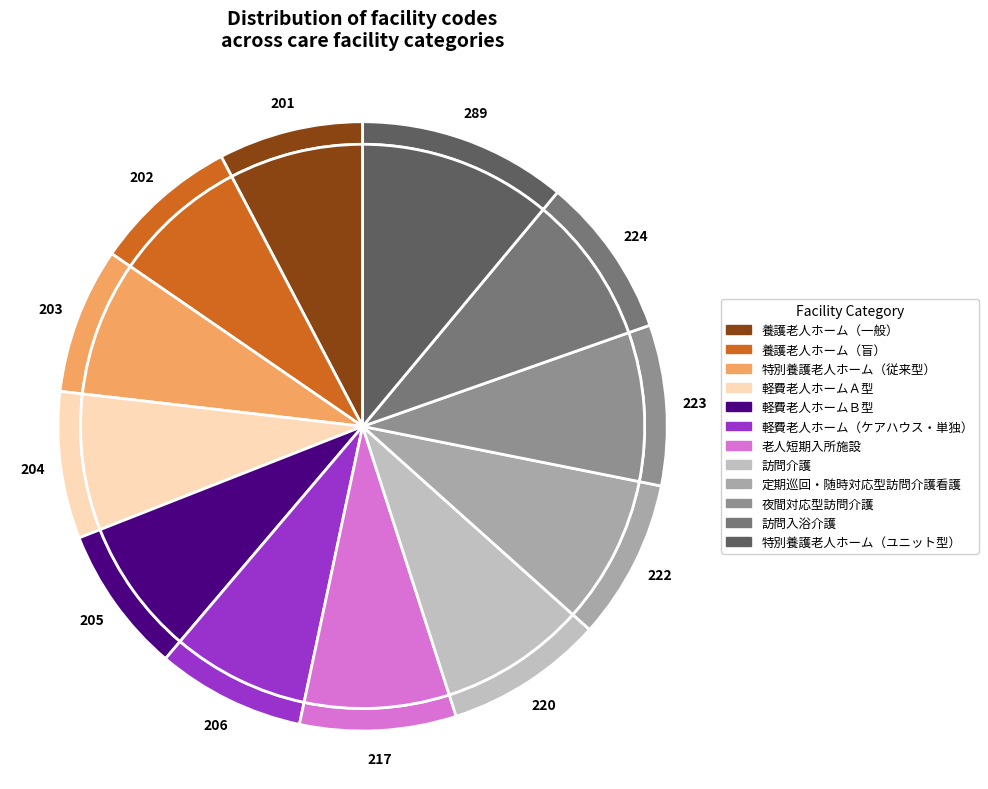

What is the smallest slice in the pie chart?

養護老人ホーム（一般）